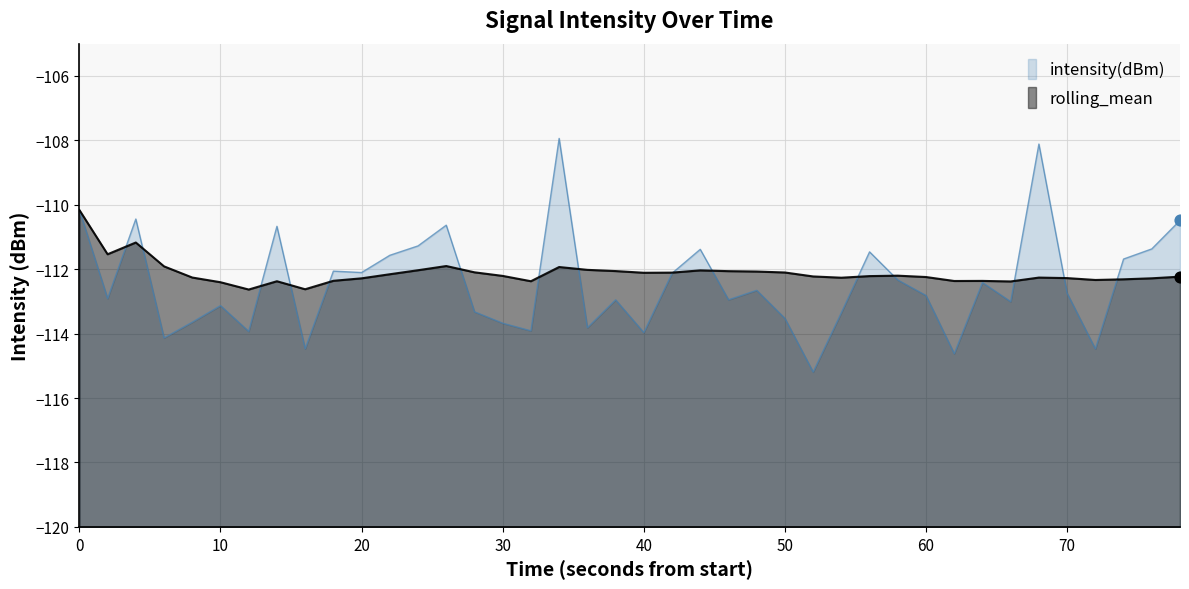

Which series contains the highest Y value?

intensity(dBm)